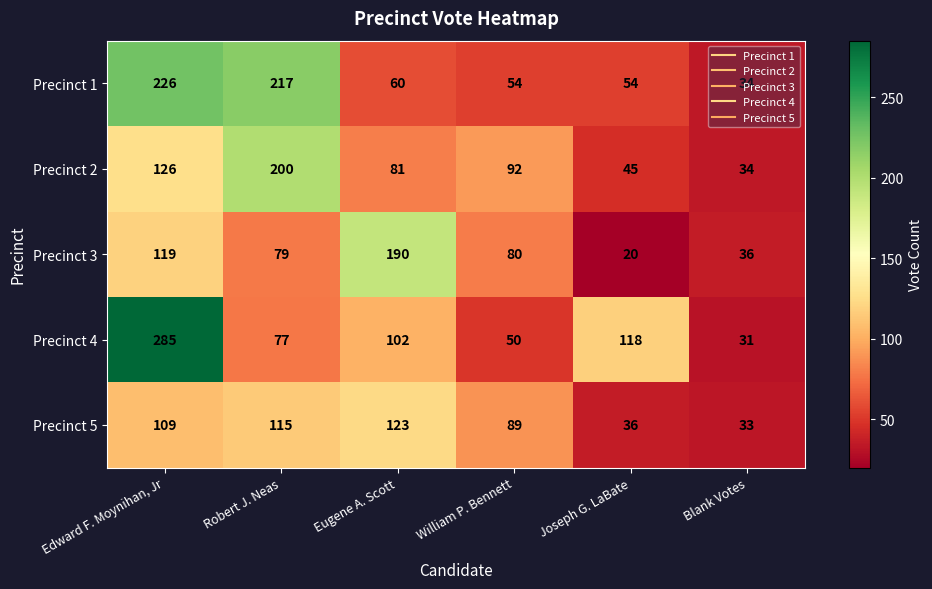

Rank the series at Eugene A. Scott from highest to lowest value.

Precinct 3, Precinct 5, Precinct 4, Precinct 2, Precinct 1